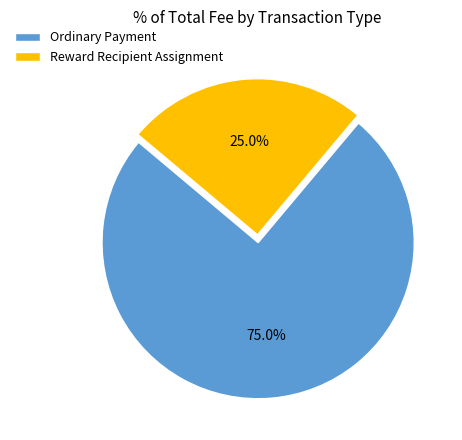

Which slice represents more than half of the pie?

Ordinary Payment